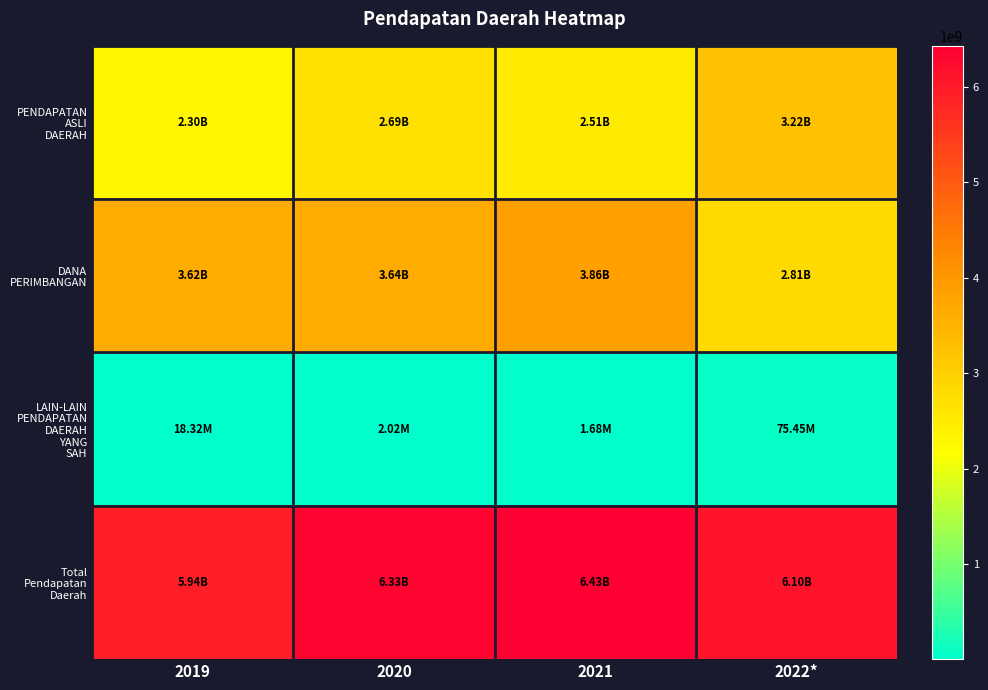

Count the number of categories in the chart.

4